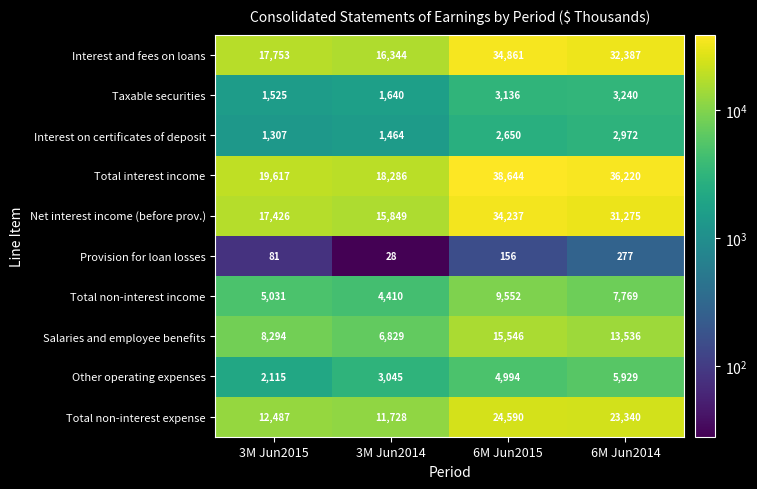

At which category is the sum across all series the highest?

6M Jun2015